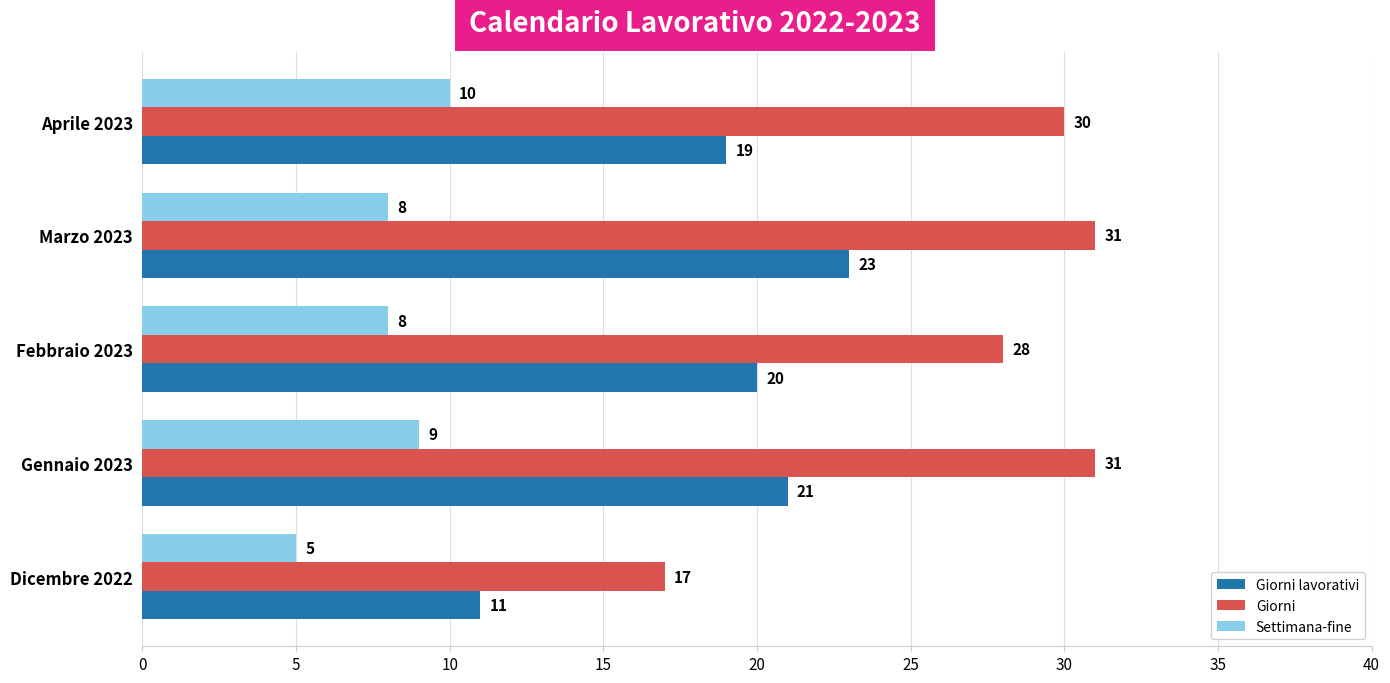

What is the average value of the Giorni series?

27